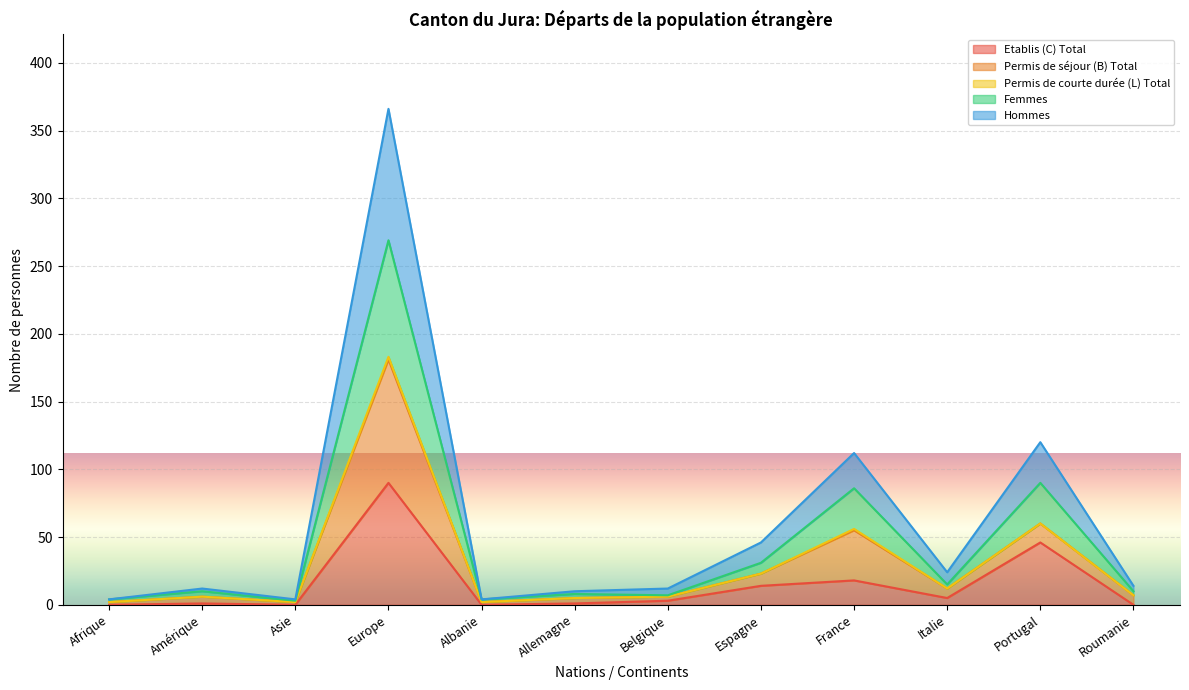

What is the sum of all Etablis (C) Total values?

178